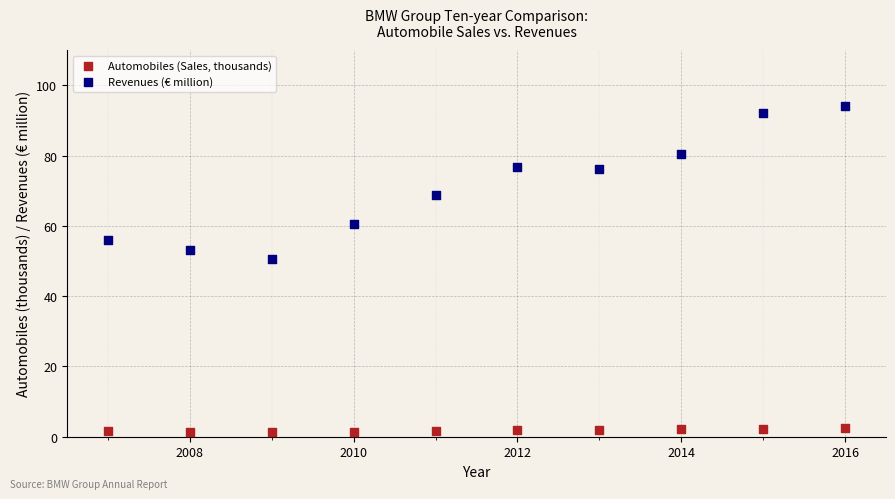

Which series has the widest spread of Y values?

Revenues (€ million)